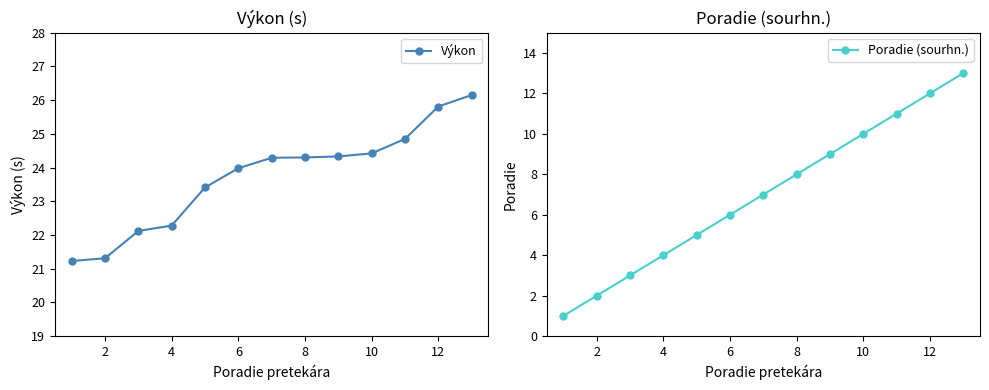

What is the minimum value for Výkon?

21.2